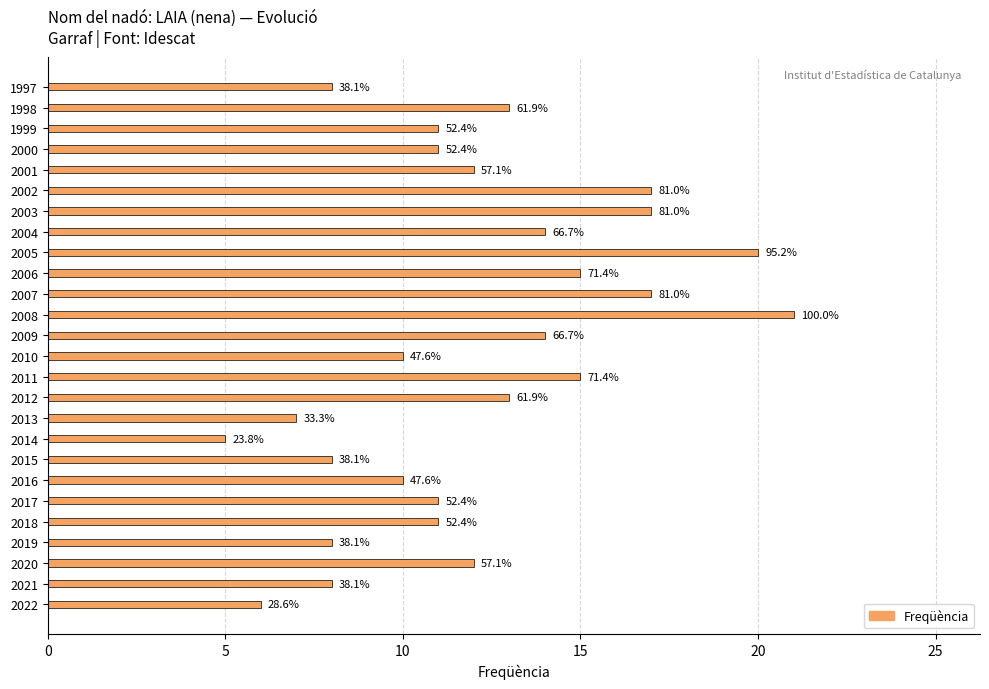

Does the chart contain any negative values?

No